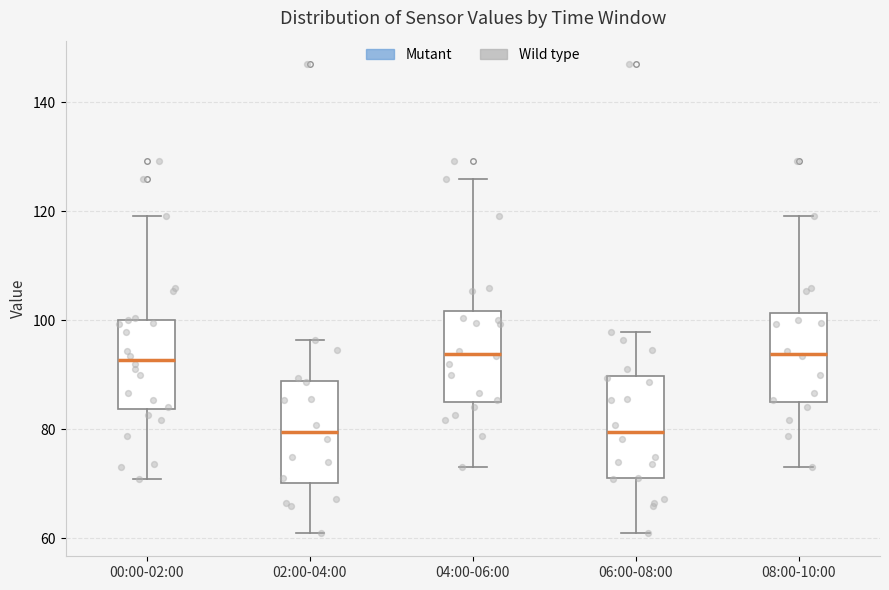

Where is the lower edge of the box for 06:00-08:00 on the y-axis? The values are not printed on the chart, so give them approximately, as read against the axis.

72